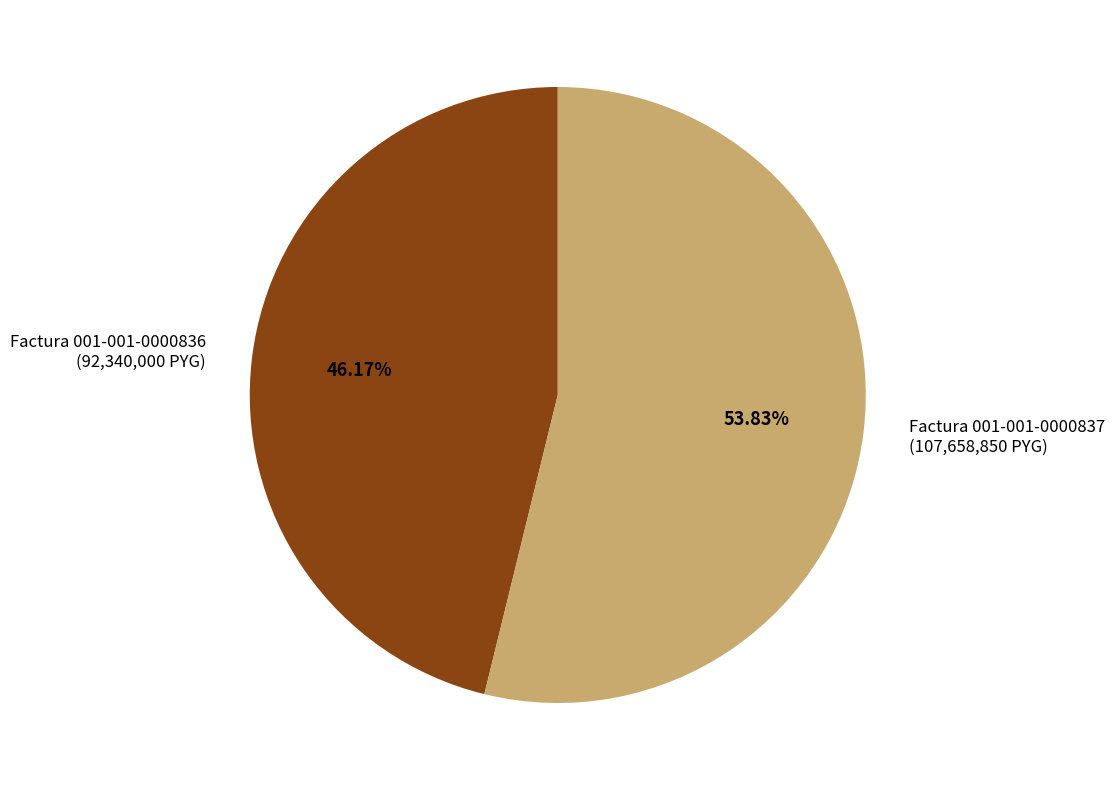

True or false: Factura 001-001-0000836 accounts for 46% of the total.

True